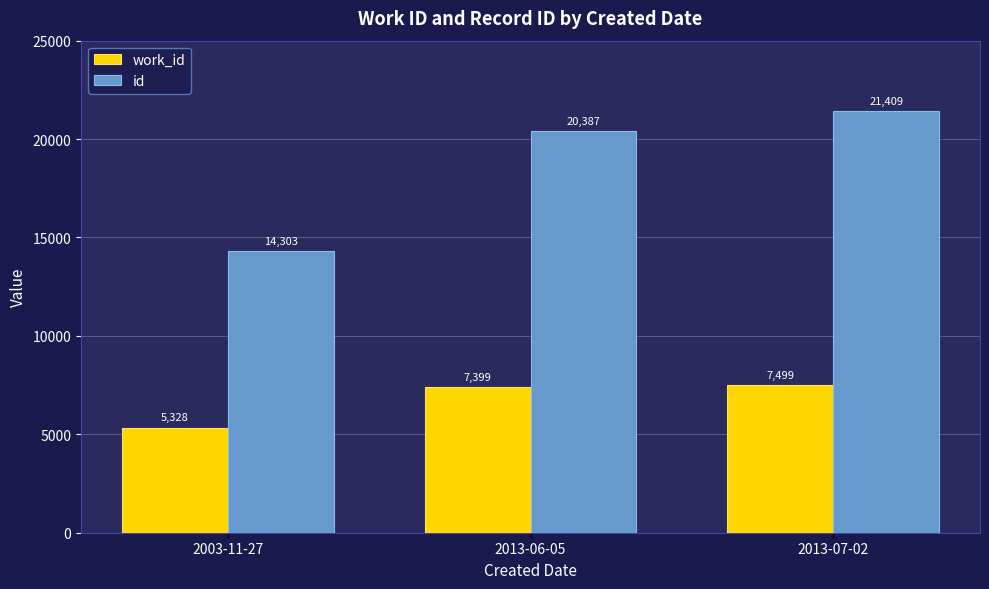

Which series changed the most between 2003-11-27 and 2013-07-02?

id